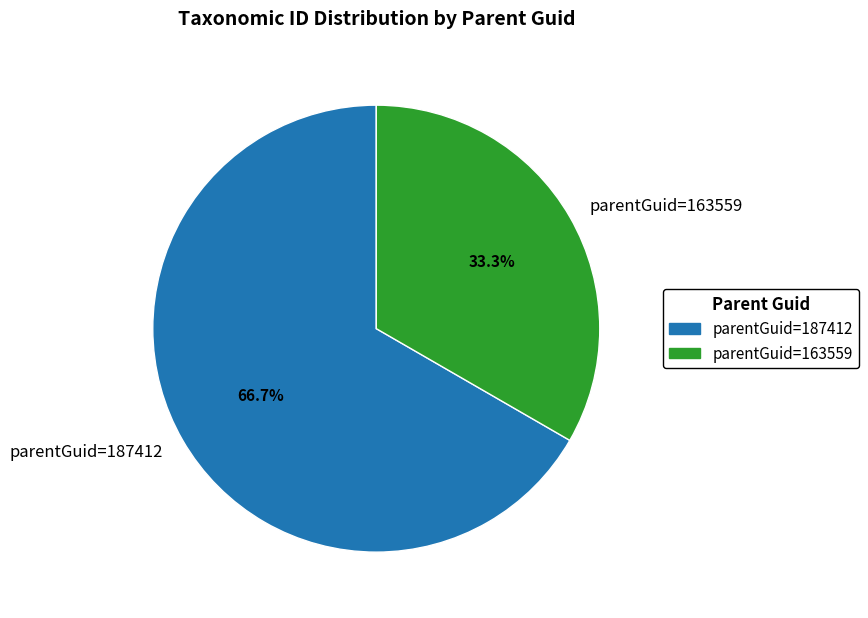

How many slices are in this pie chart?

2